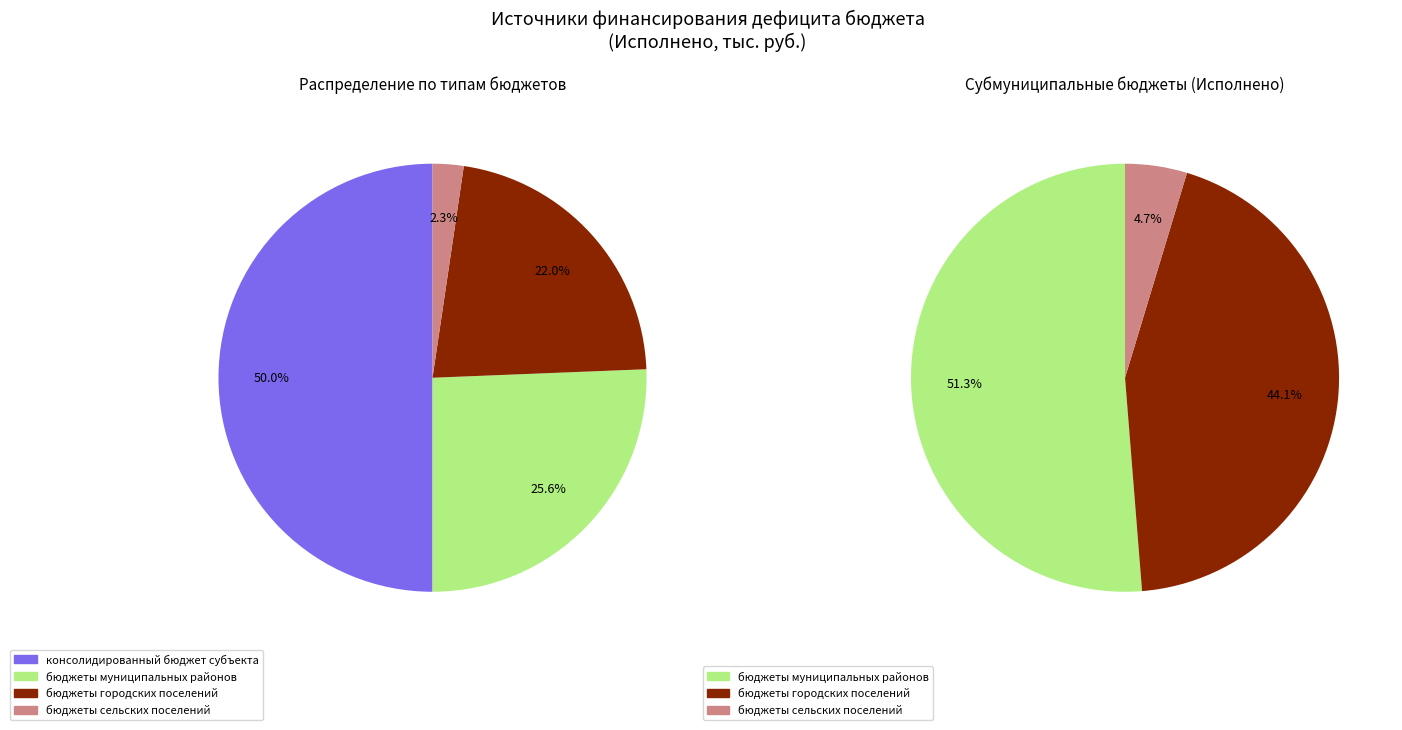

How many slices are in this pie chart?

7